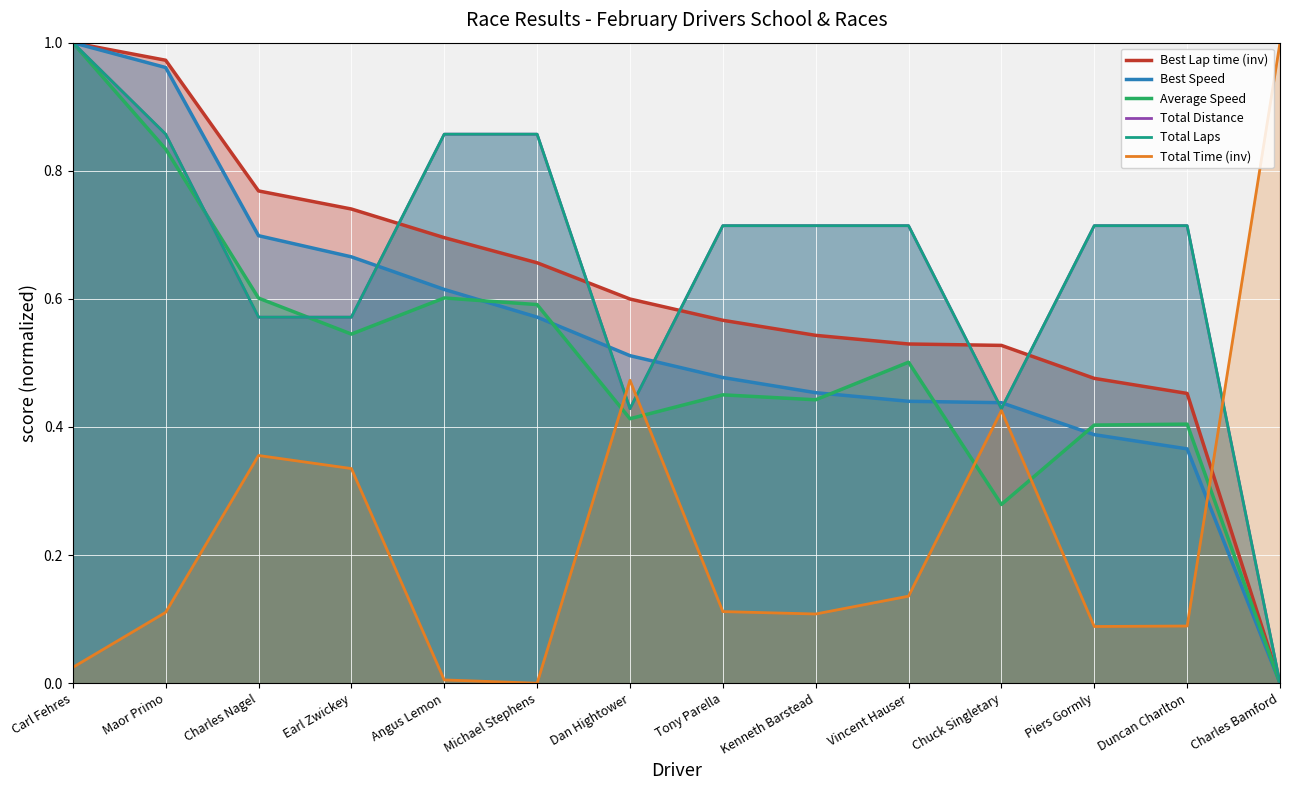

What is the average value of the Best Speed series?

0.5